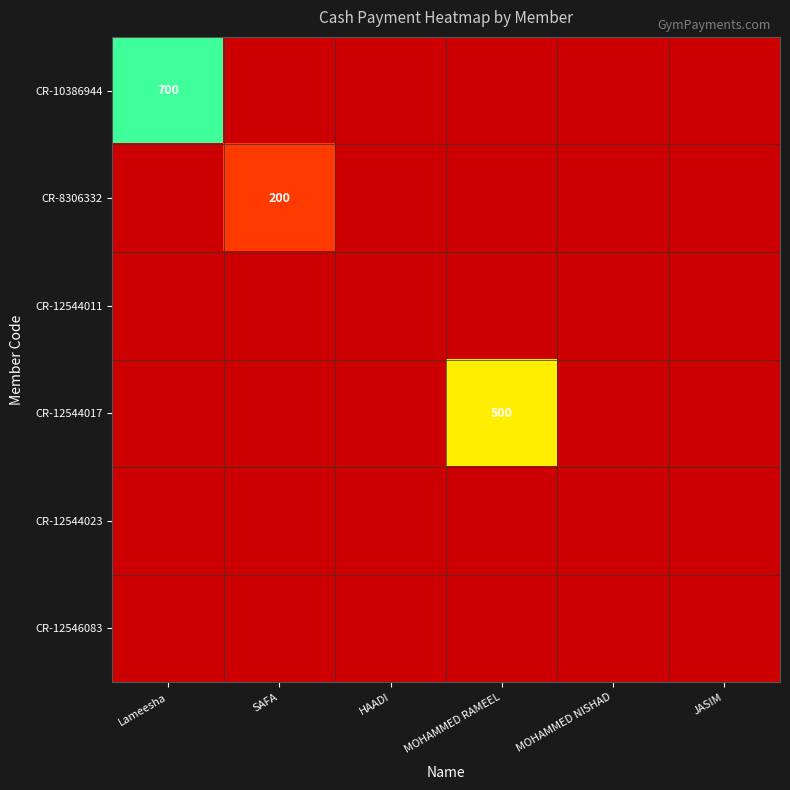

What is the maximum value shown in the chart?

700